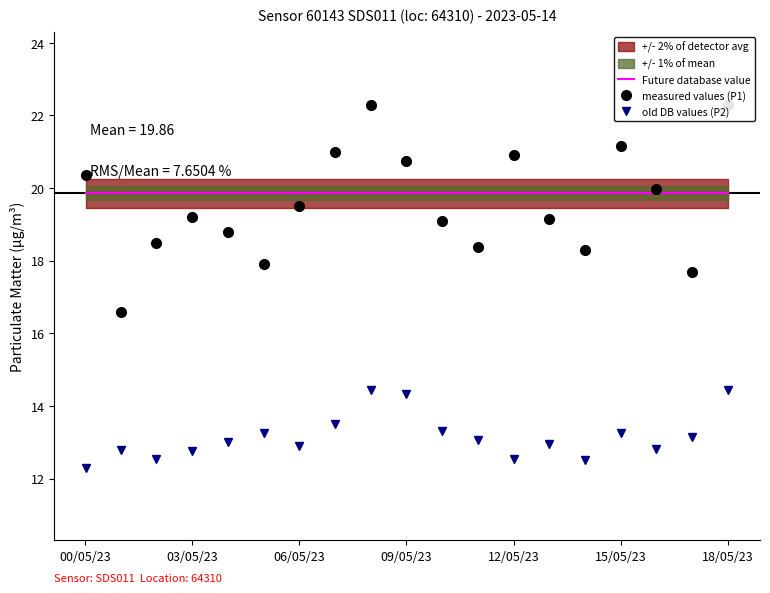

True or false: Future database value and old DB values (P2) cross at least once.

False